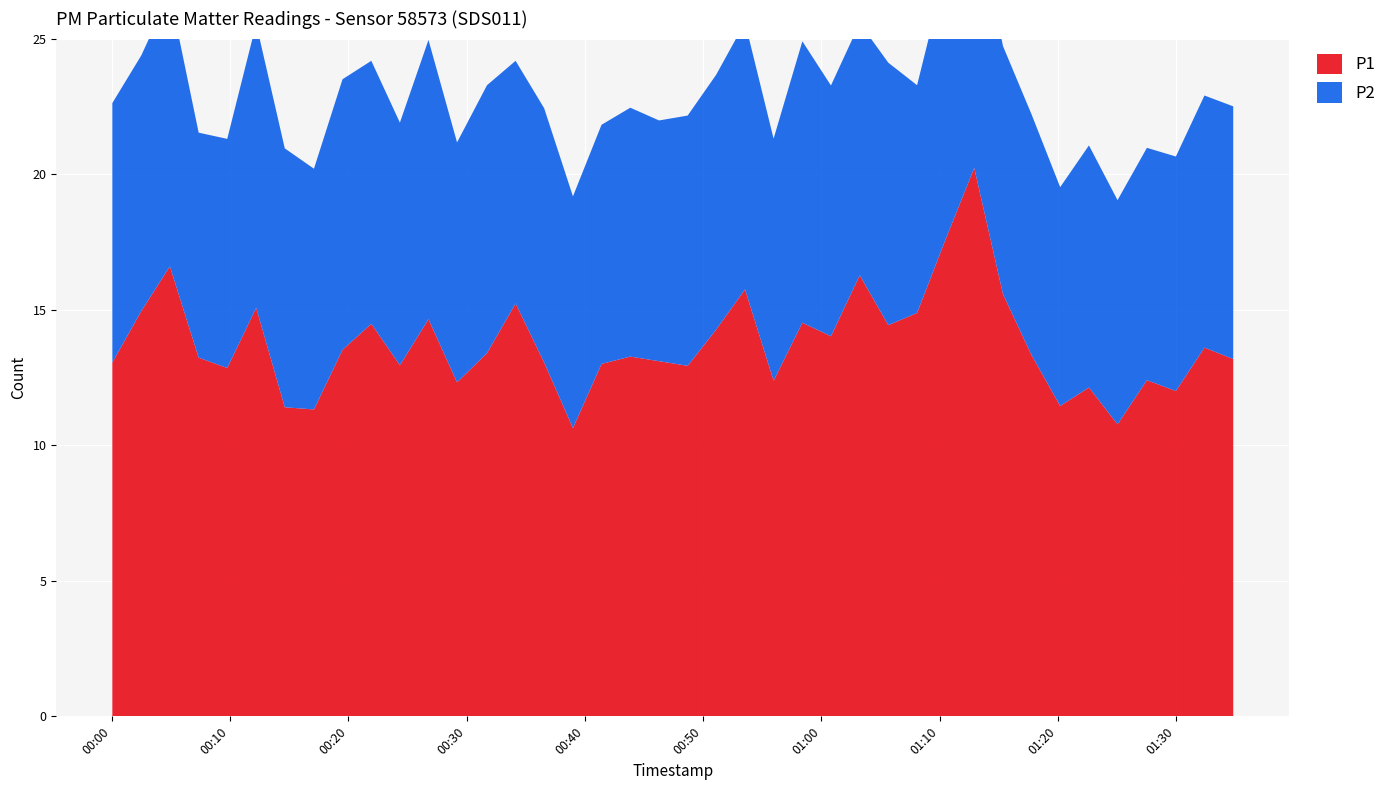

Reading left to right, list all the values displayed in this chart.

P1: 13.1	14.9	16.6	13.2	12.8	15.1	11.4	11.3	13.5	14.5	12.9	14.7	12.3	13.4	15.2	13.1	10.6	13.0	13.3	13.1	12.9	14.3	15.8	12.4	14.5	14.0	16.3	14.4	14.9	17.6	20.2	15.6	13.3	11.4	12.1	10.8	12.4	12.0	13.6	13.2
P2: 9.6	9.4	10.1	8.3	8.4	10.5	9.6	8.9	10.0	9.7	8.9	10.3	8.8	9.9	8.9	9.4	8.6	8.8	9.2	8.9	9.2	9.4	9.8	8.9	10.4	9.2	9.3	9.7	8.4	9.9	9.7	9.2	8.9	8.1	8.9	8.3	8.6	8.7	9.3	9.3